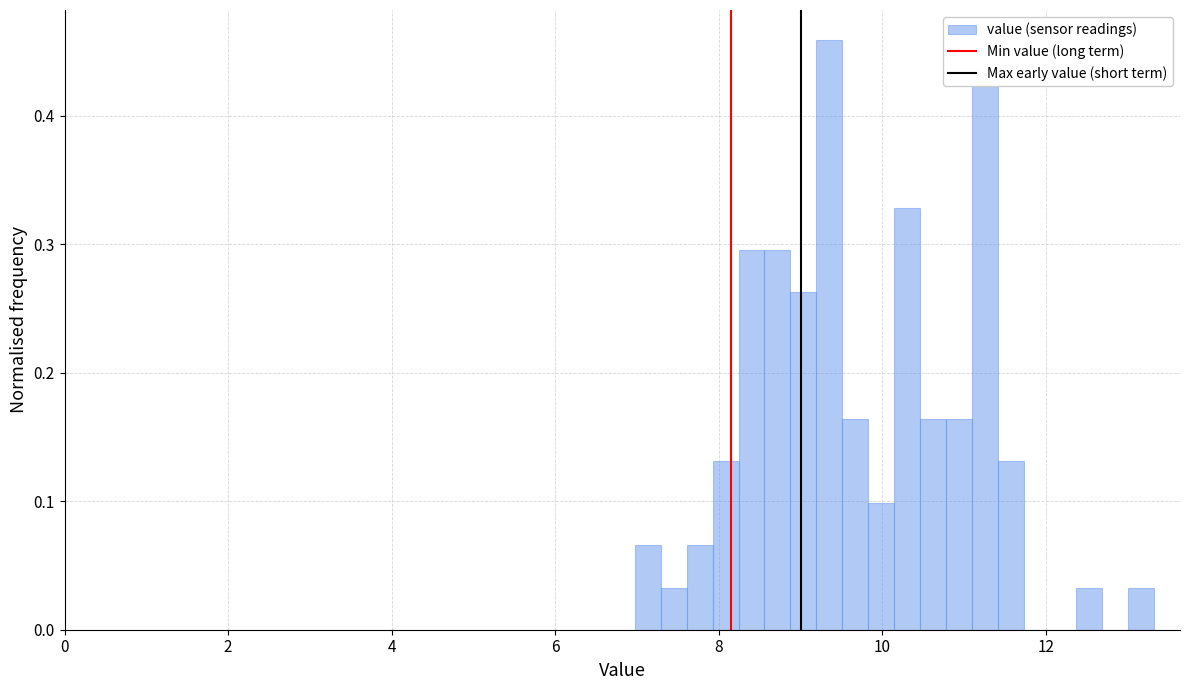

Around what value on the x-axis is the tallest bar? Give the approximate position of its centre, as read against the axis.

9.4